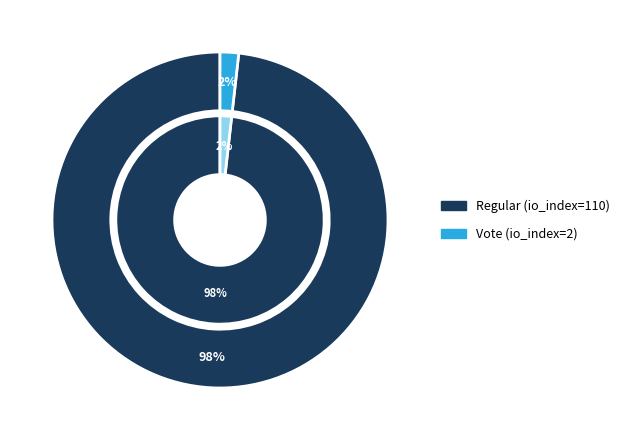

True or false: Vote (io_index=2) accounts for 13% of the total.

False